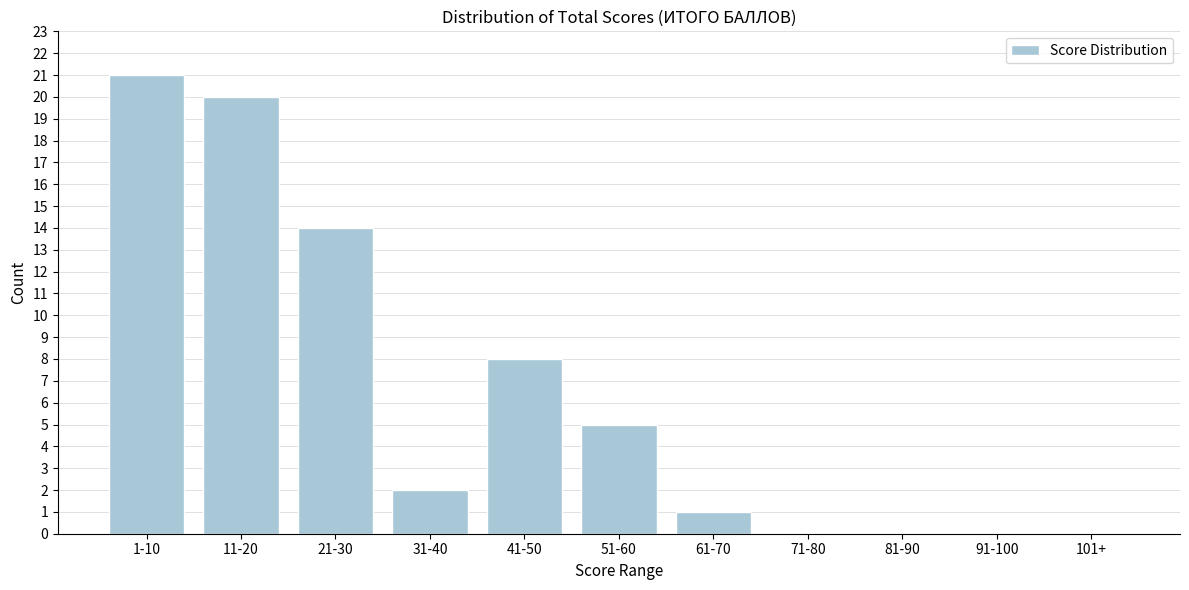

Reading right to left, list all the values displayed in this chart.

101+=0	91-100=0	81-90=0	71-80=0	61-70=1	51-60=5	41-50=8	31-40=2	21-30=14	11-20=20	1-10=21